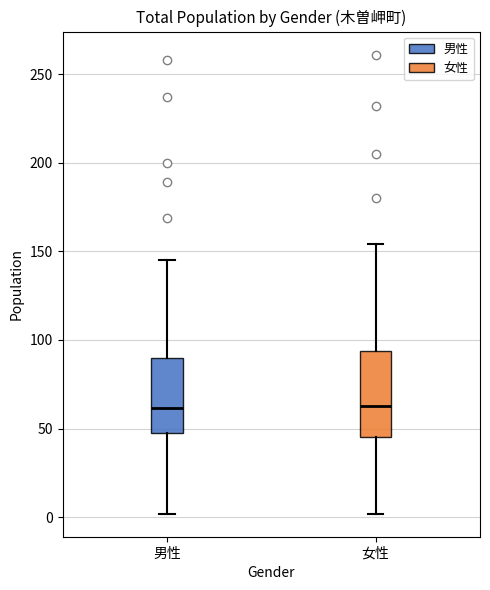

Reading left to right, read every box against the y-axis: the position of its median line, the range the box covers, and the ends of its whiskers. The values are not printed on the chart, so give them approximately, as read against the axis.

男性: median 60, box 50 to 90, whiskers 0 to 145
女性: median 65, box 45 to 95, whiskers 0 to 155